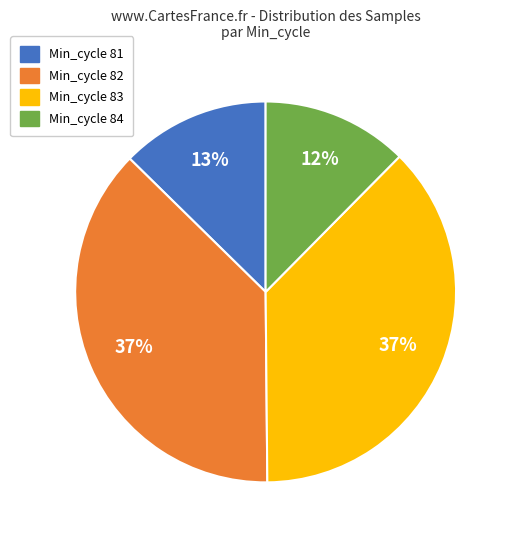

What is the ratio of the value at Min_cycle 84 to the value at Min_cycle 82?

0.3